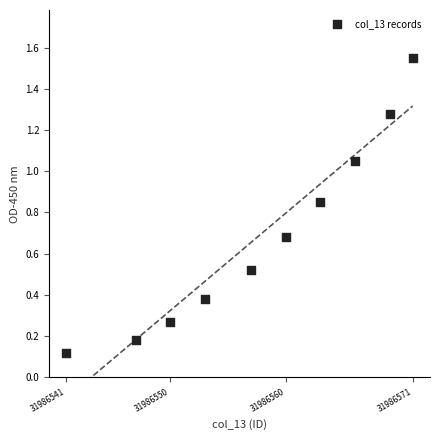

What is the range of X values (max minus min)?

30.0